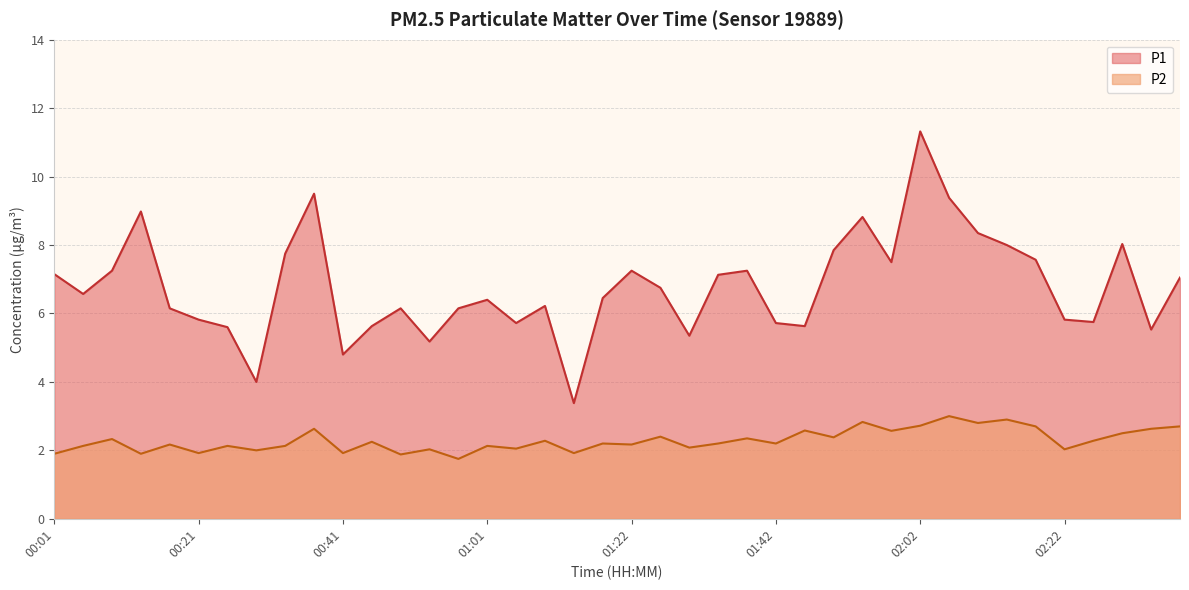

Between 00:25 and 00:49, which is larger?

00:49